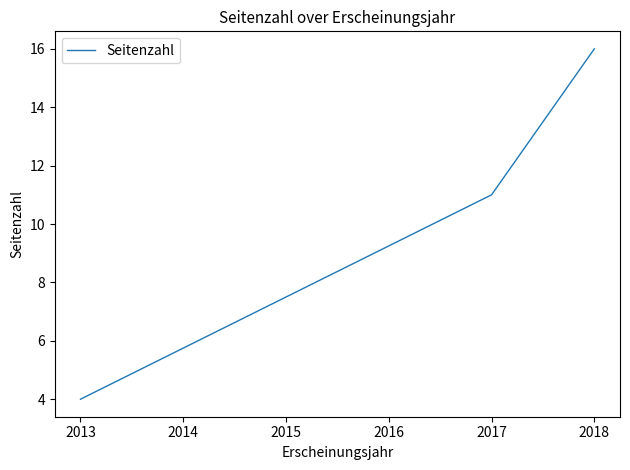

Reading left to right, list all the values displayed in this chart.

4	11	16